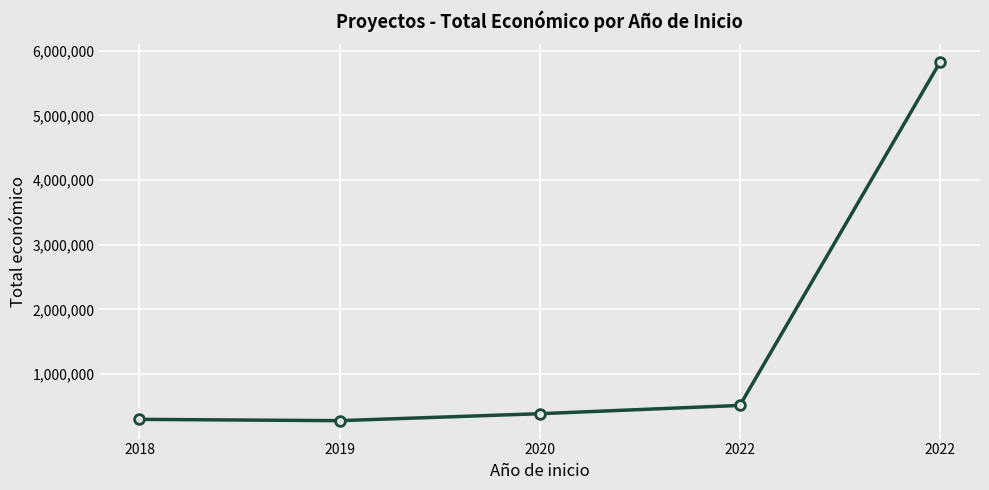

Count the number of data series in this chart.

1